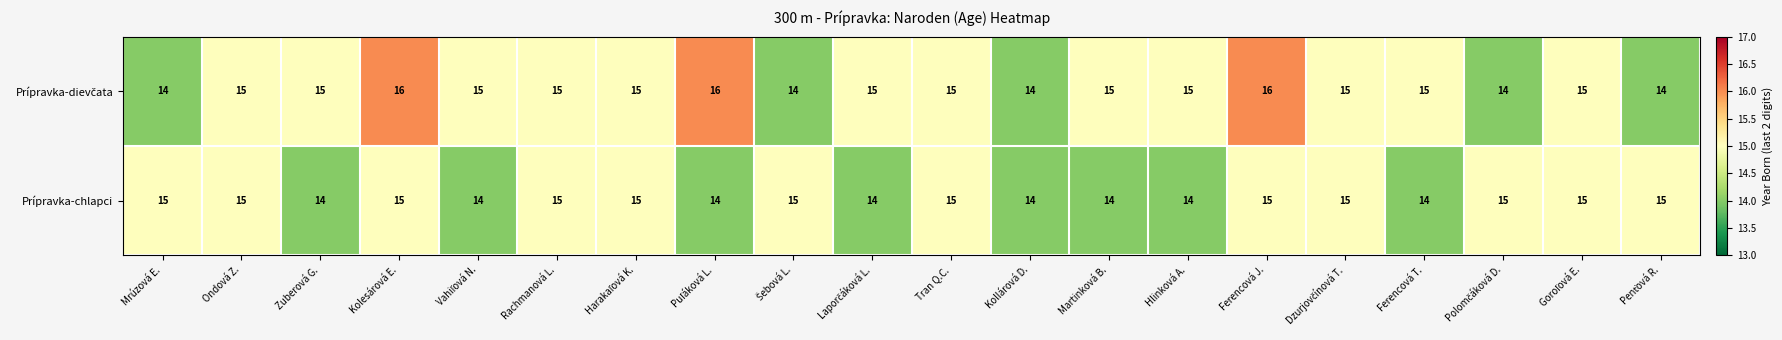

Is it true that Prípravka-chlapci equals 14 at Hlinková A.?

True